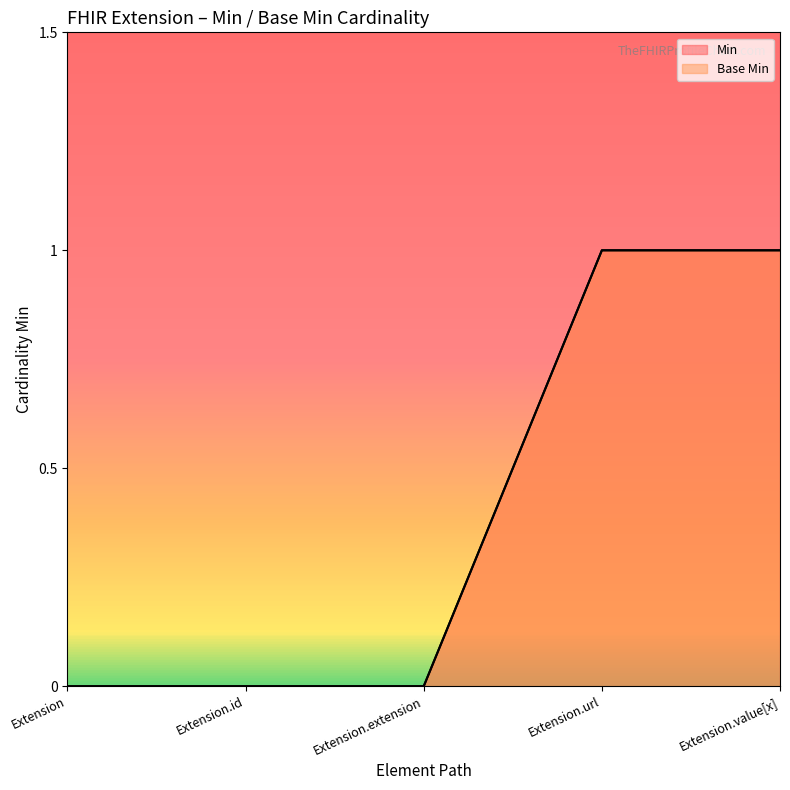

Which series has the largest total across all categories?

Min